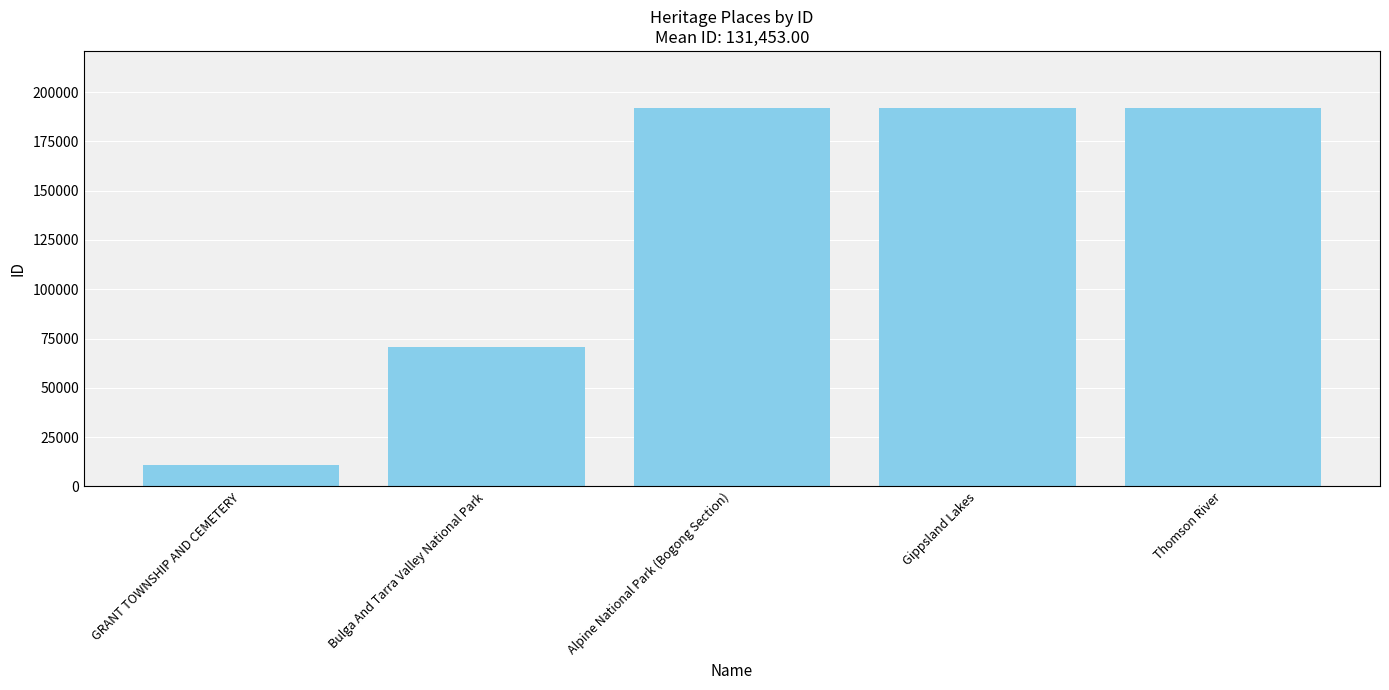

What is the label of the 2nd bar from the right?

Gippsland Lakes